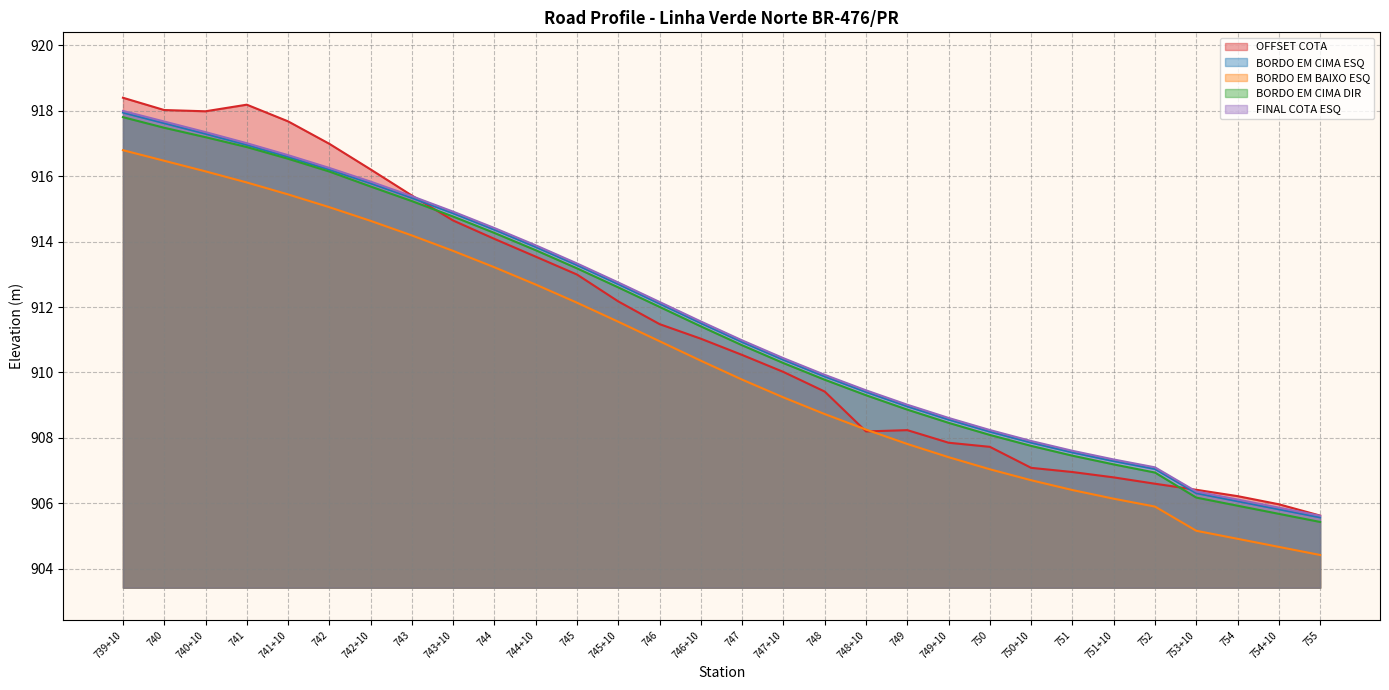

How many values in the BORDO EM CIMA ESQ series exceed 911?

15